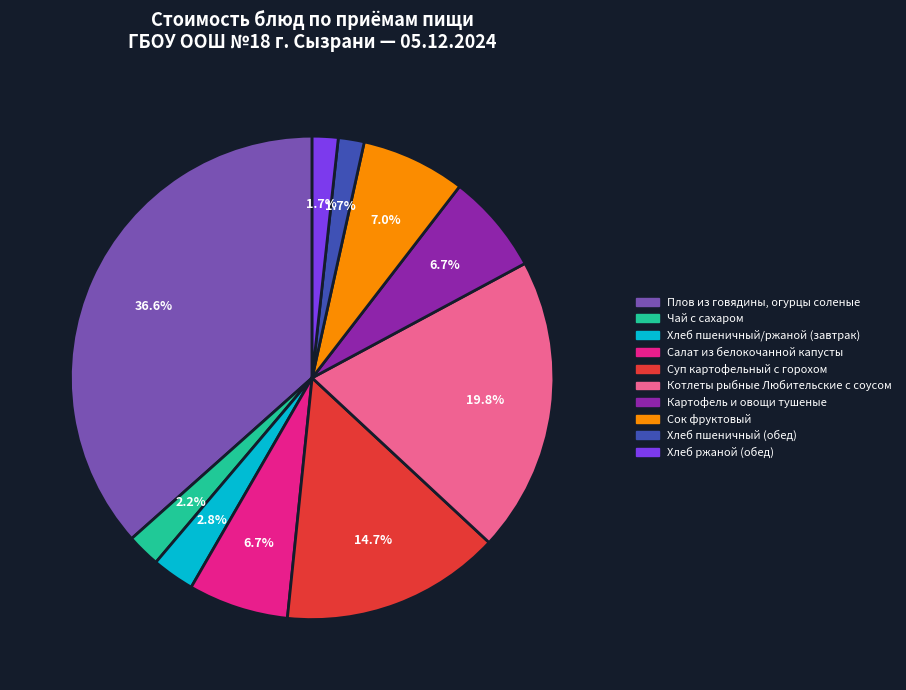

What percentage is the Котлеты рыбные Любительские с соусом slice, to the nearest percent?

20%